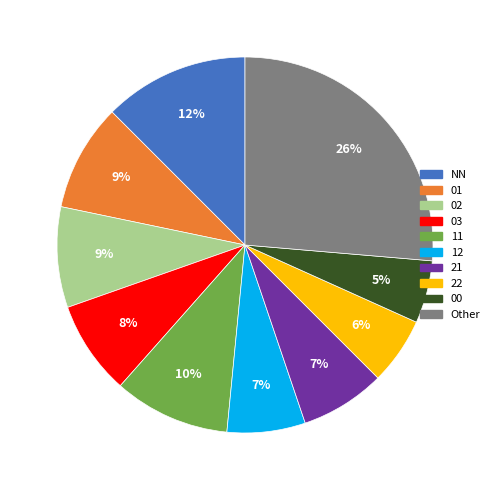

To the nearest percent, what is the difference between the largest and smallest slice percentages?

21%